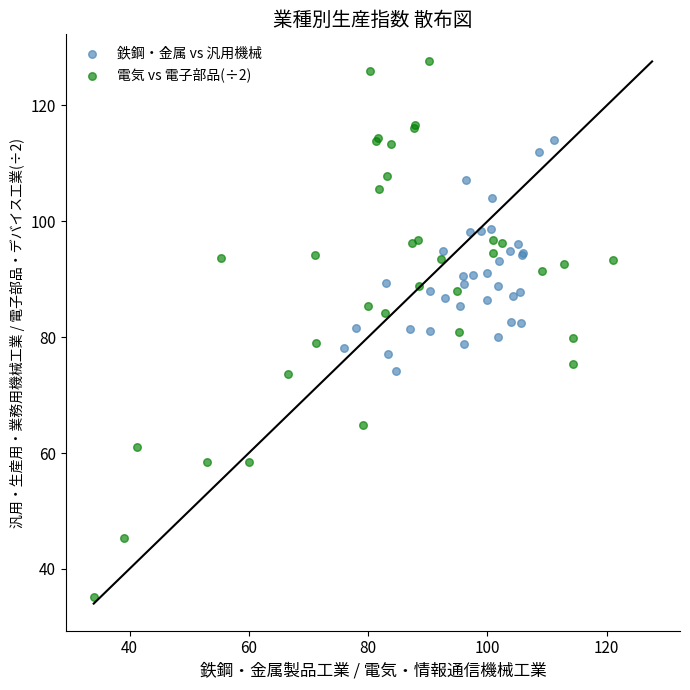

Which series reaches the maximum Y coordinate?

電気 vs 電子部品(÷2)